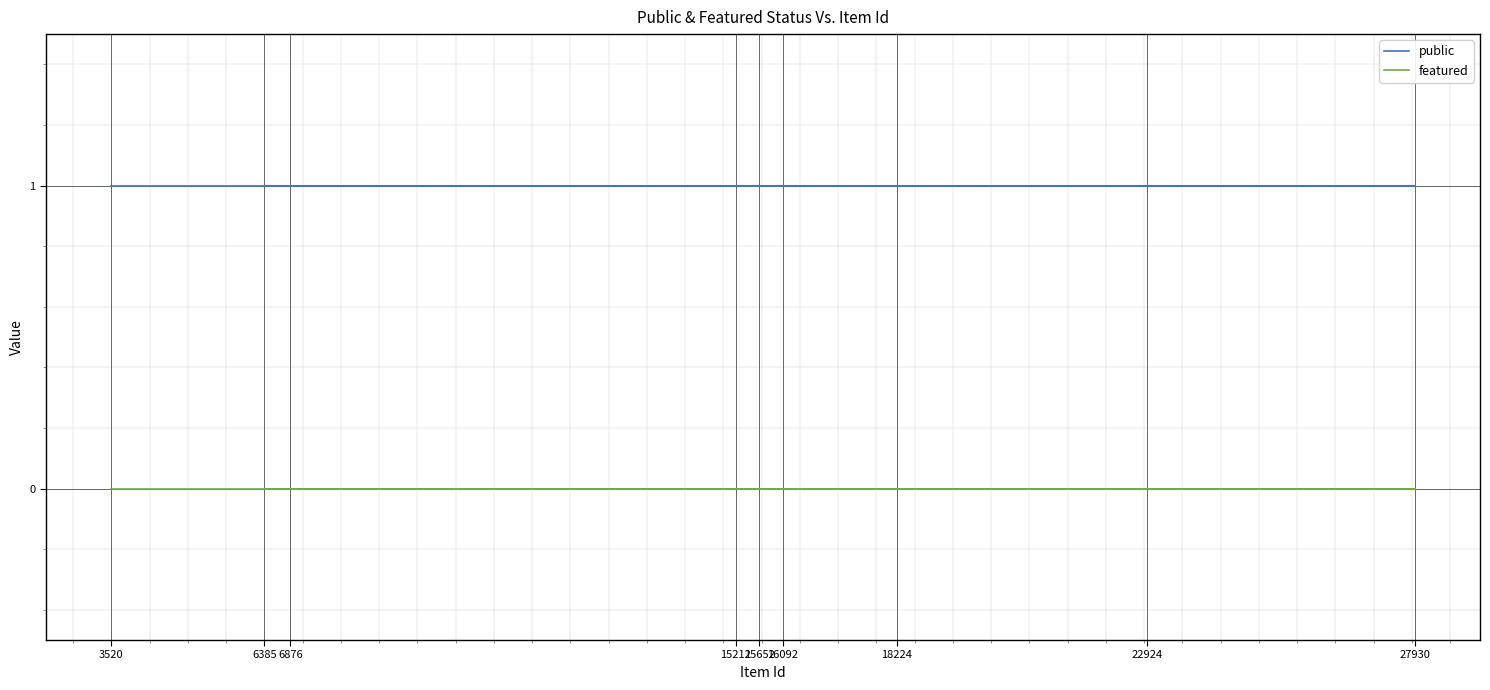

True or false: public and featured intersect in this chart.

False